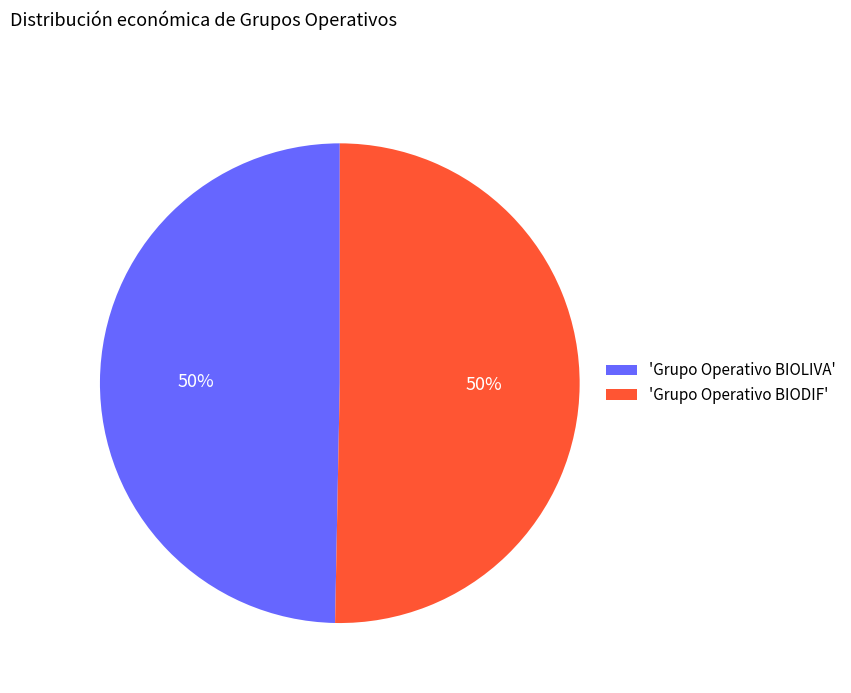

Do 'Grupo Operativo BIOLIVA' and 'Grupo Operativo BIODIF' together represent more than half of the pie?

Yes